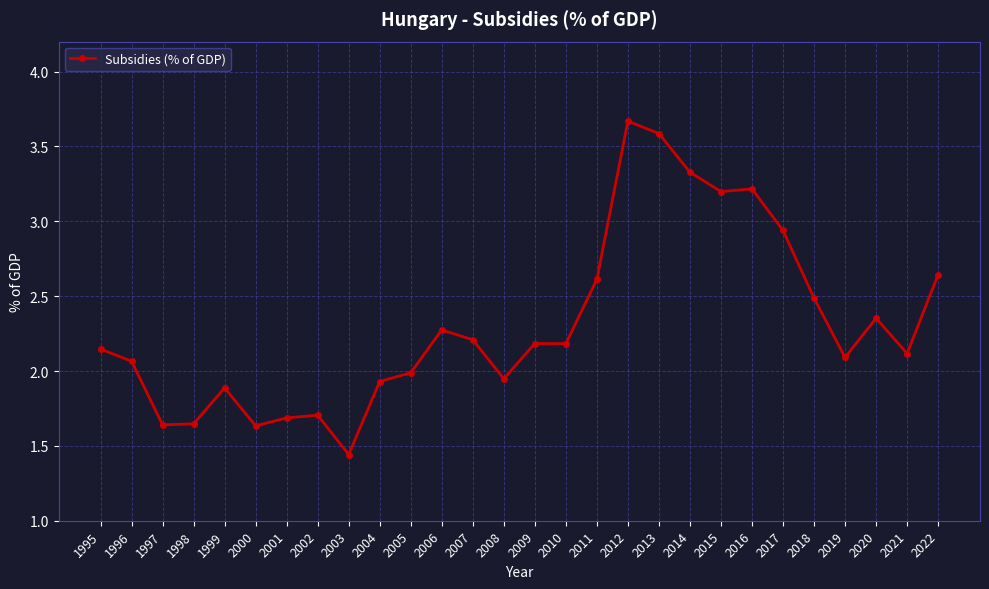

Count the number of data series in this chart.

1